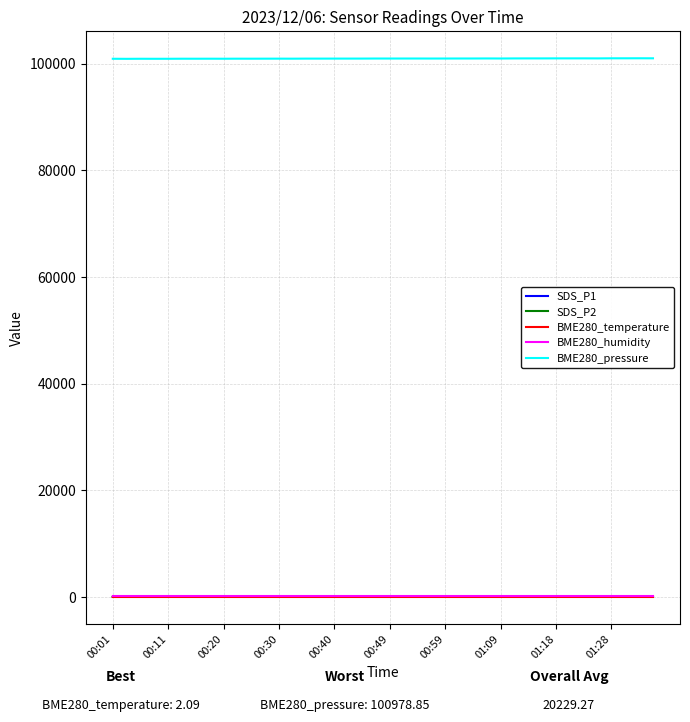

Which series has the largest total across all categories?

BME280_pressure